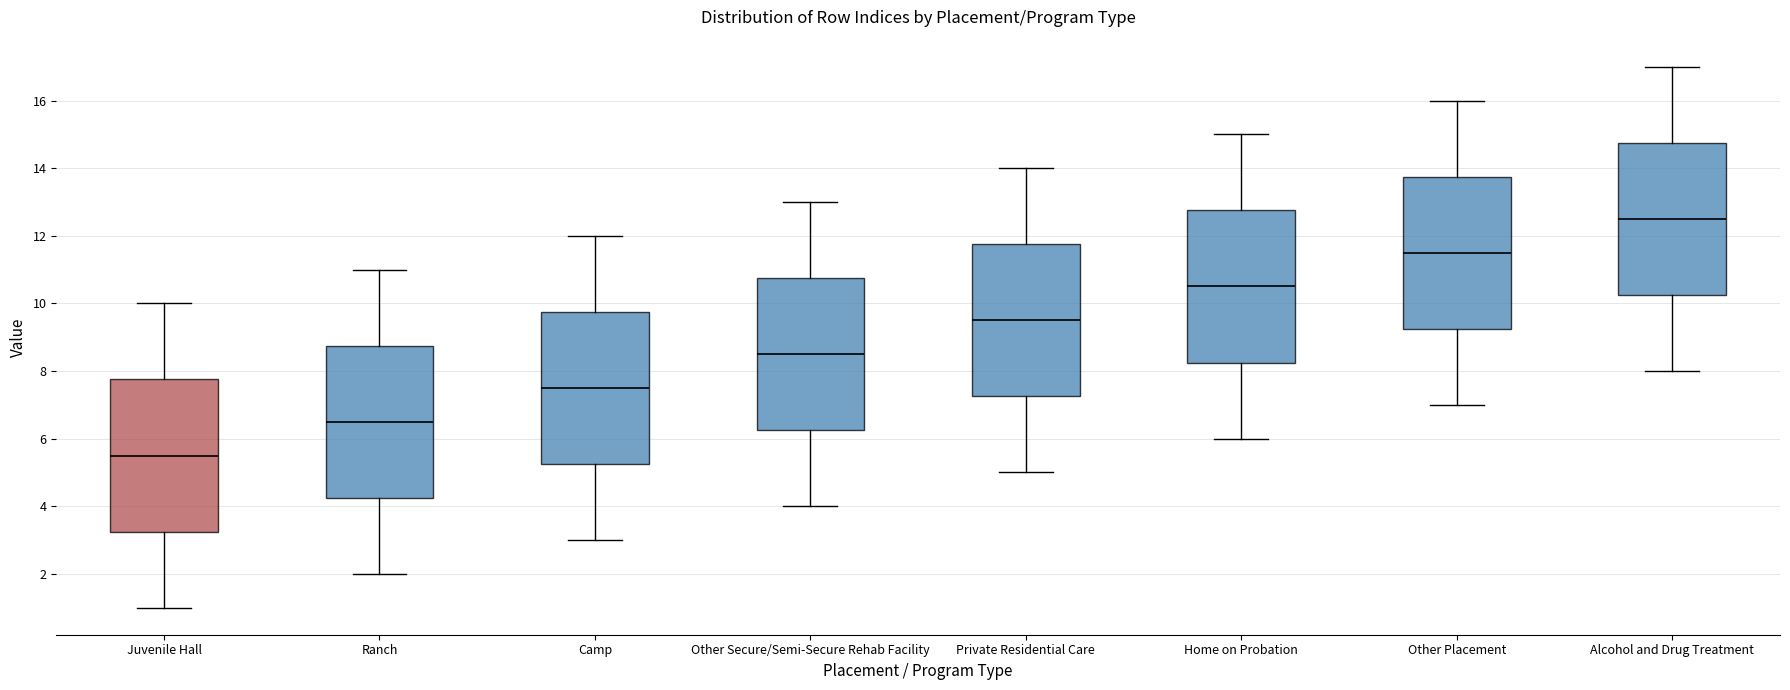

Where is the lower edge of the box for Alcohol and Drug Treatment on the y-axis? The values are not printed on the chart, so give them approximately, as read against the axis.

10.2